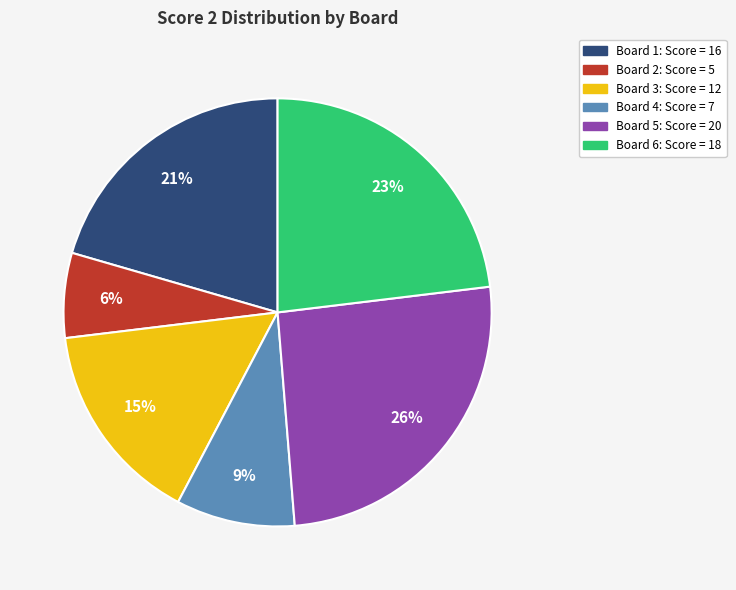

Is there any slice that represents more than half of the pie?

No